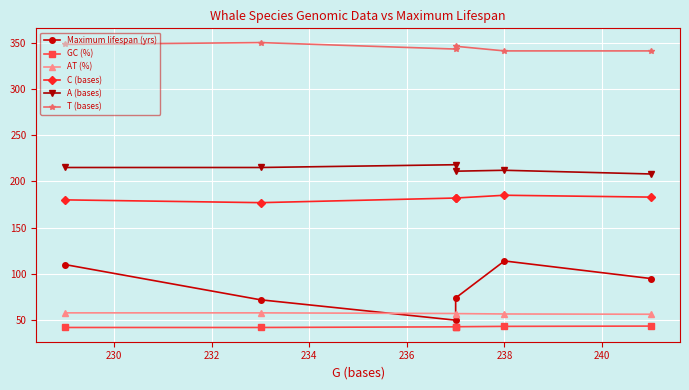

How many lines are shown in the chart?

6